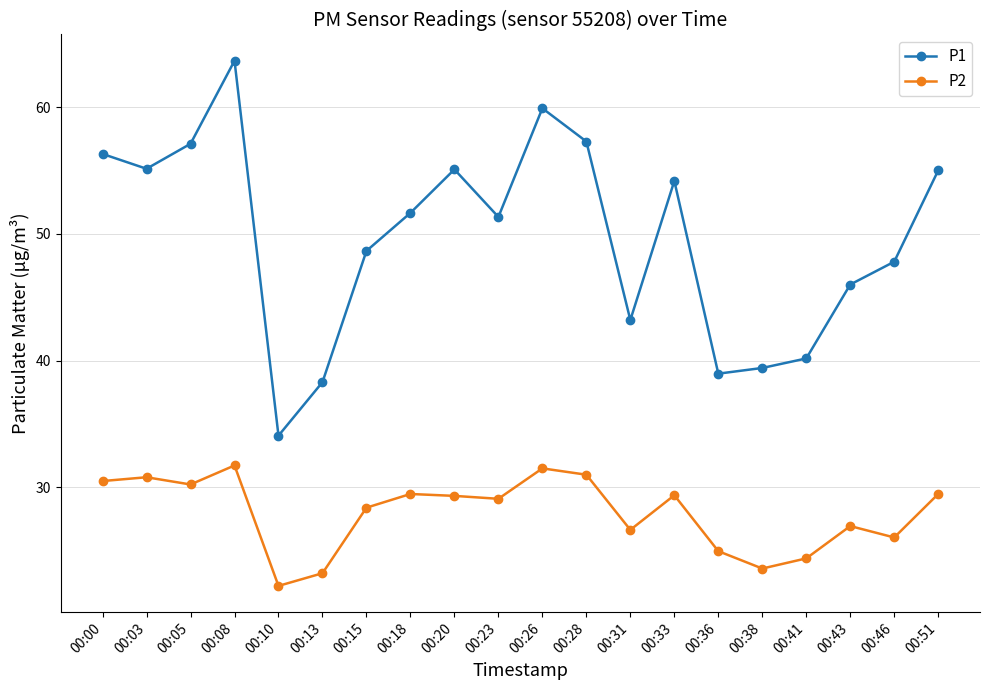

At how many categories does at least one series exceed 52?

9